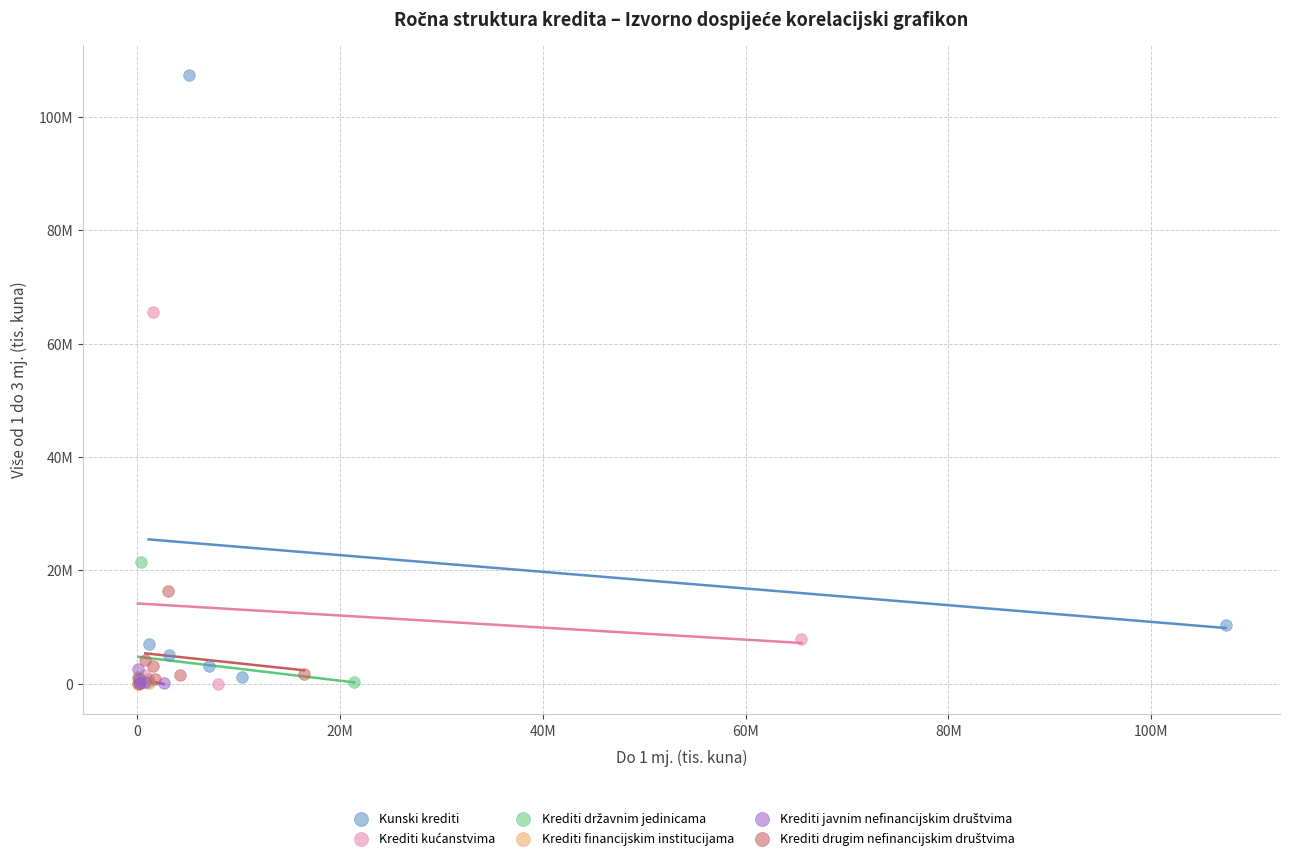

Which series reaches the maximum Y coordinate?

Kunski krediti